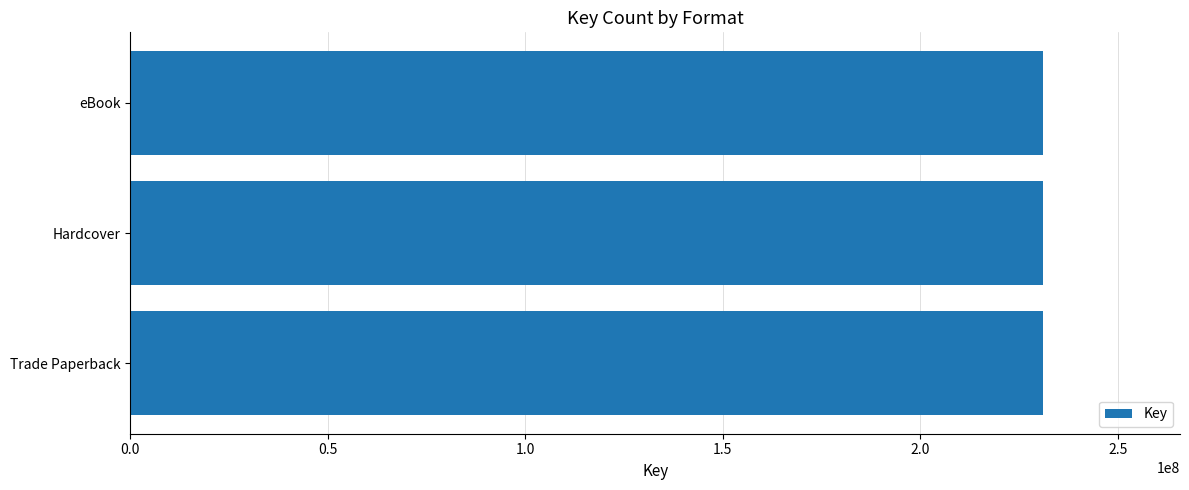

Which category has the lowest value across all series?

Trade Paperback (Winger)